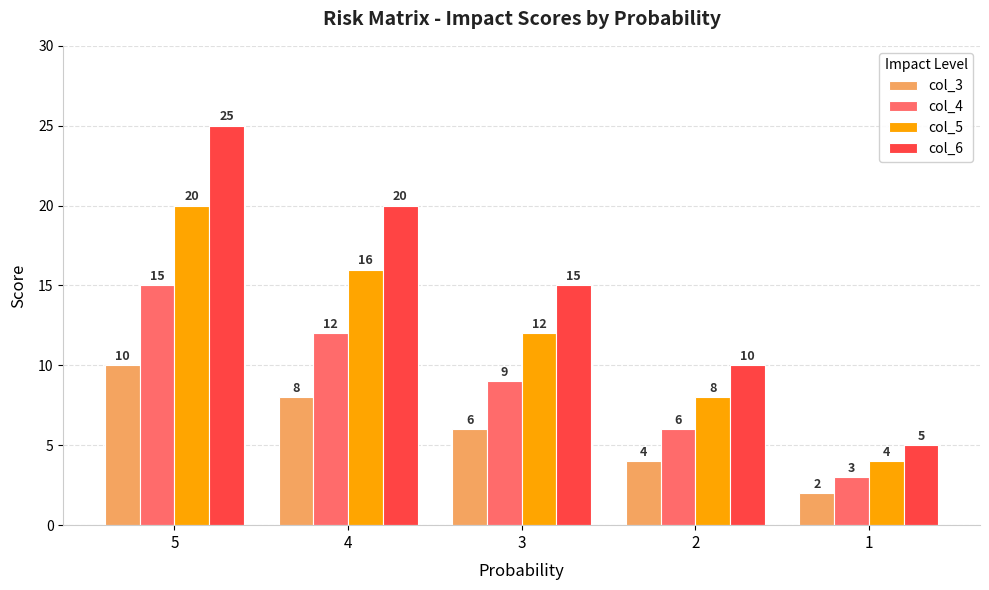

The value of col_3 at 3 is 6. True or false?

True